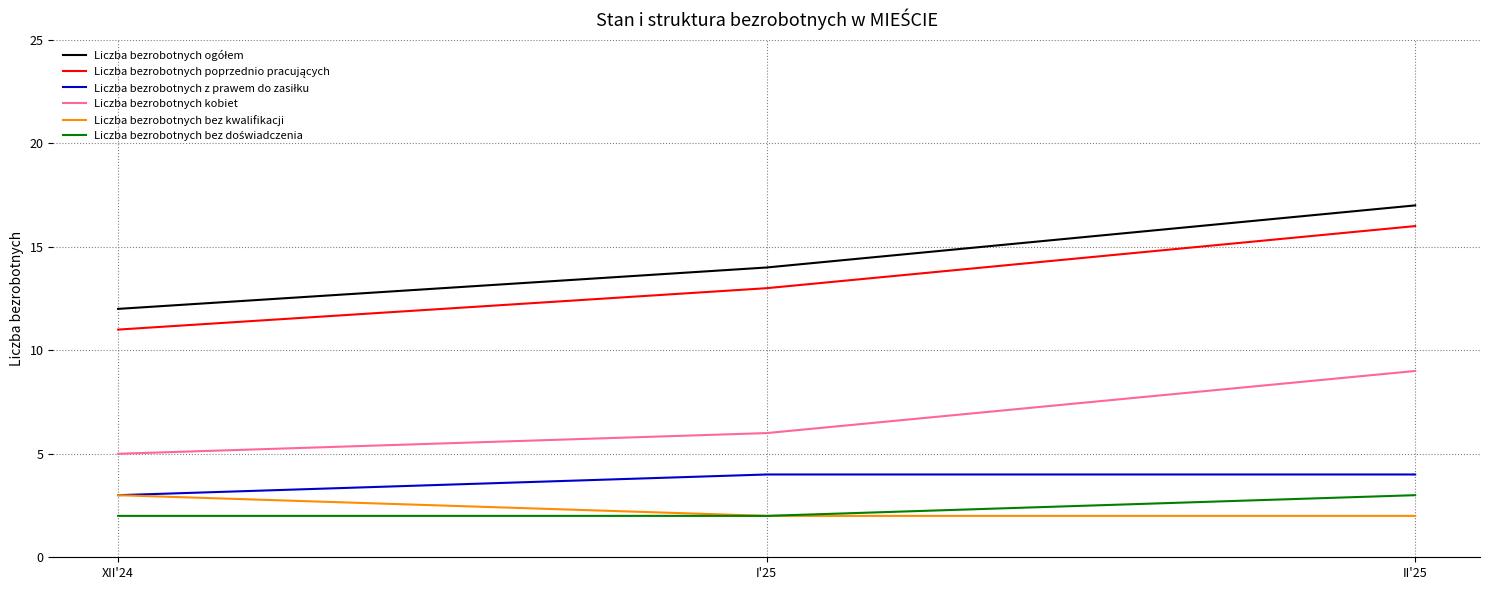

How many lines are shown in the chart?

6